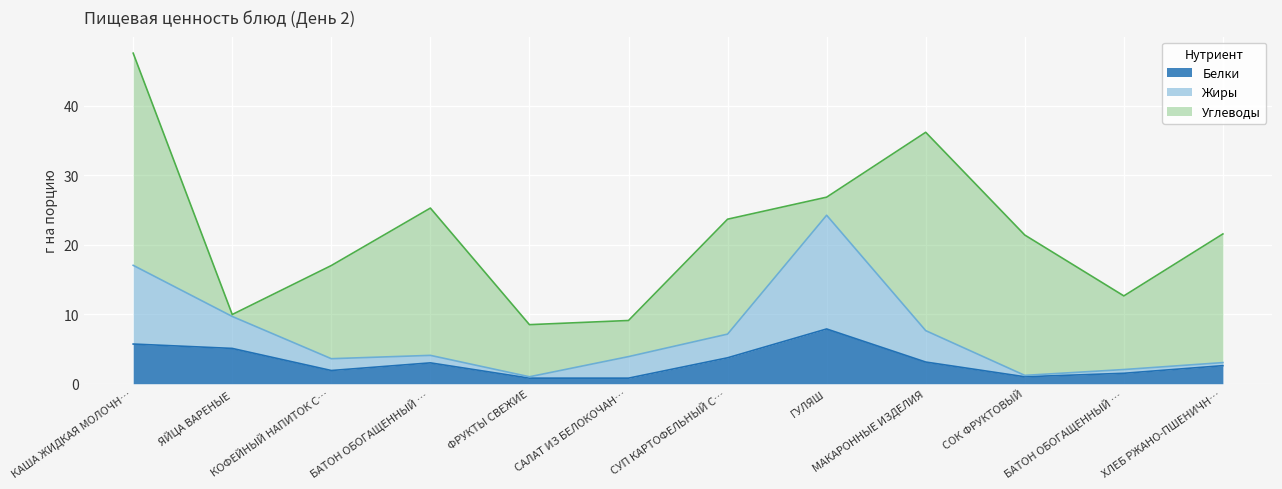

At which category does Белки reach its first local peak?

БАТОН ОБОГАЩЕННЫЙ …